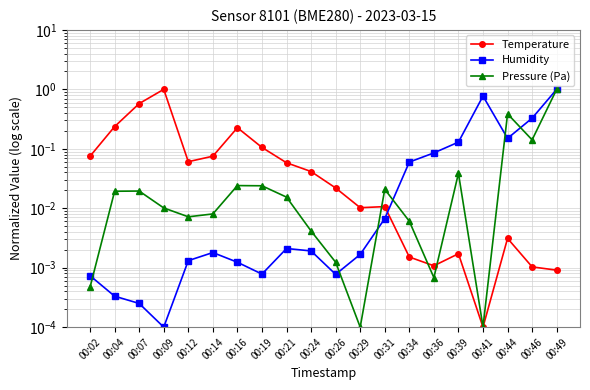

True or false: Pressure (Pa) and Temperature intersect in this chart.

True